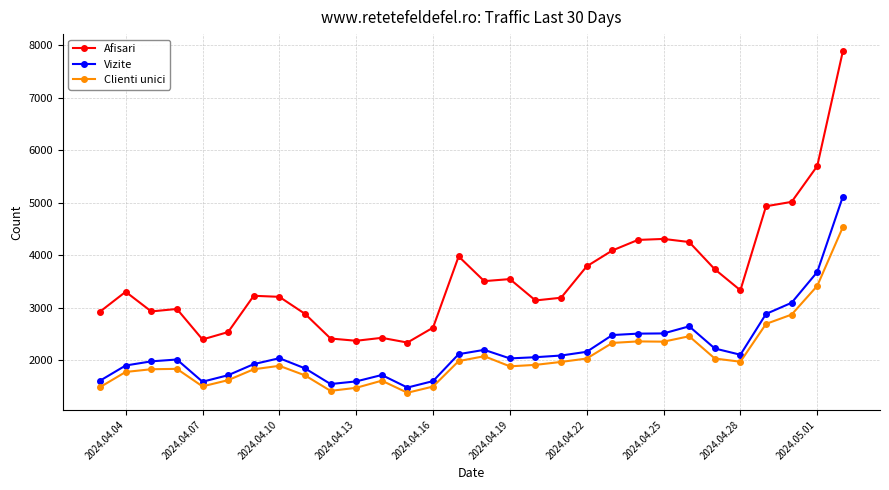

How many distinct data groups are displayed?

3